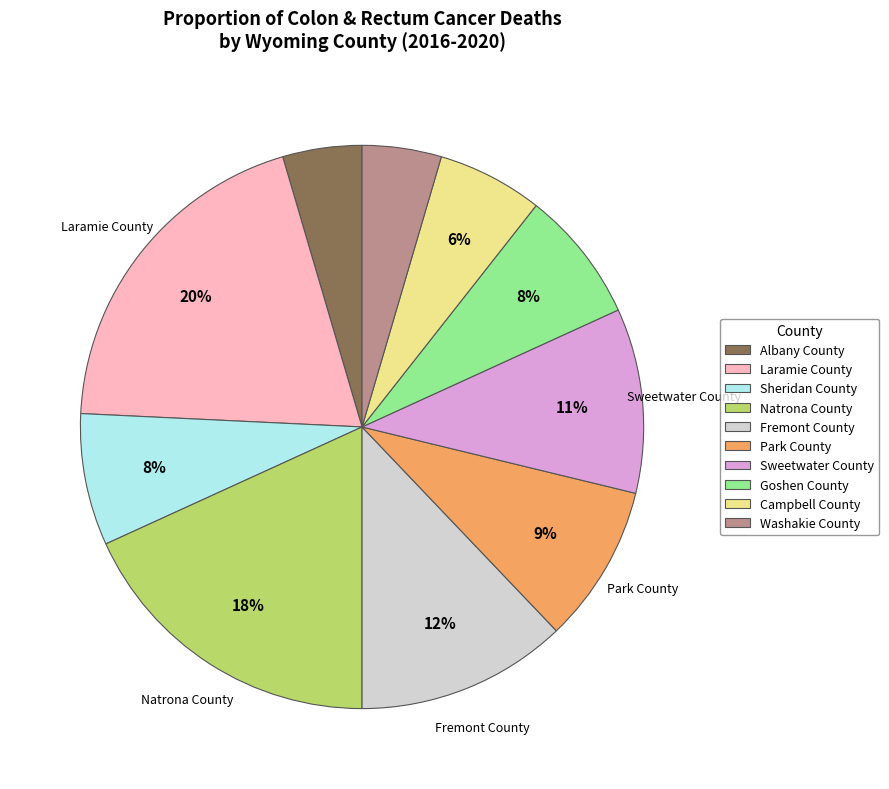

To the nearest percent, what is the average slice percentage?

10%